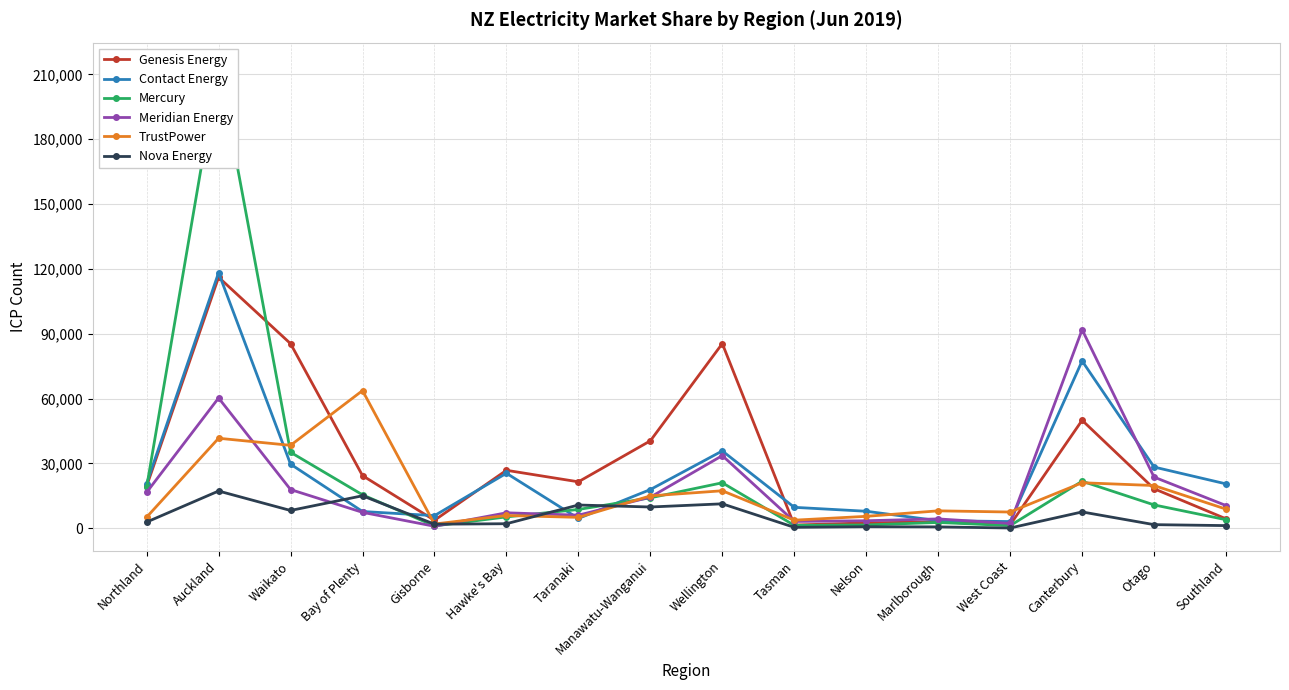

What is the difference between the Genesis Energy values at Auckland and Northland?

96683